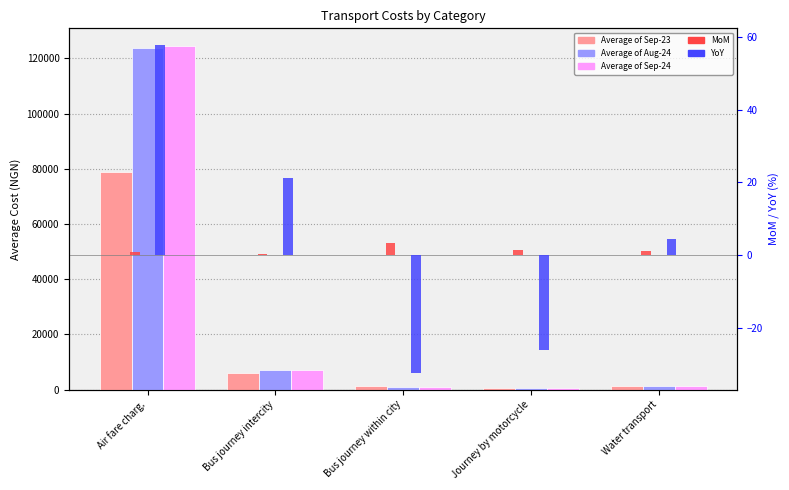

What is the average value of the YoY series?

5.0